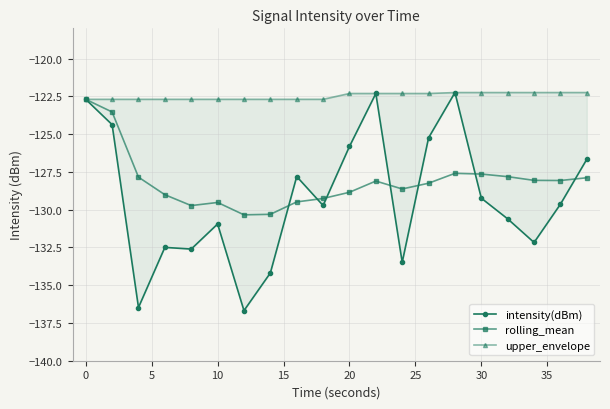

List the series in order of their overall mean, lowest first.

intensity(dBm), rolling_mean, upper_envelope